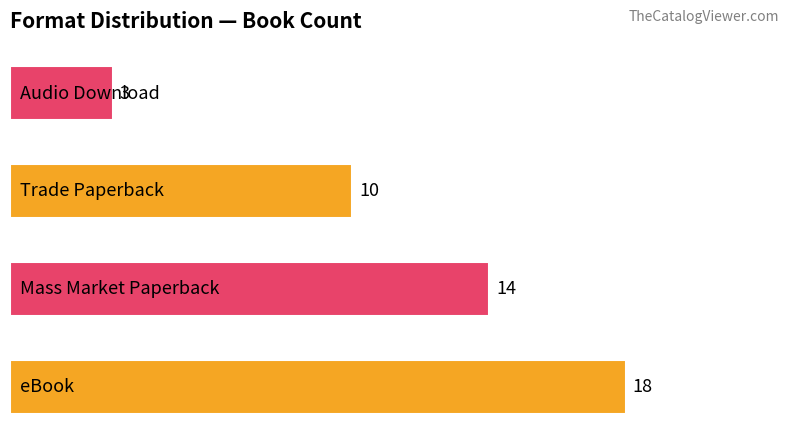

What is the average value?

11